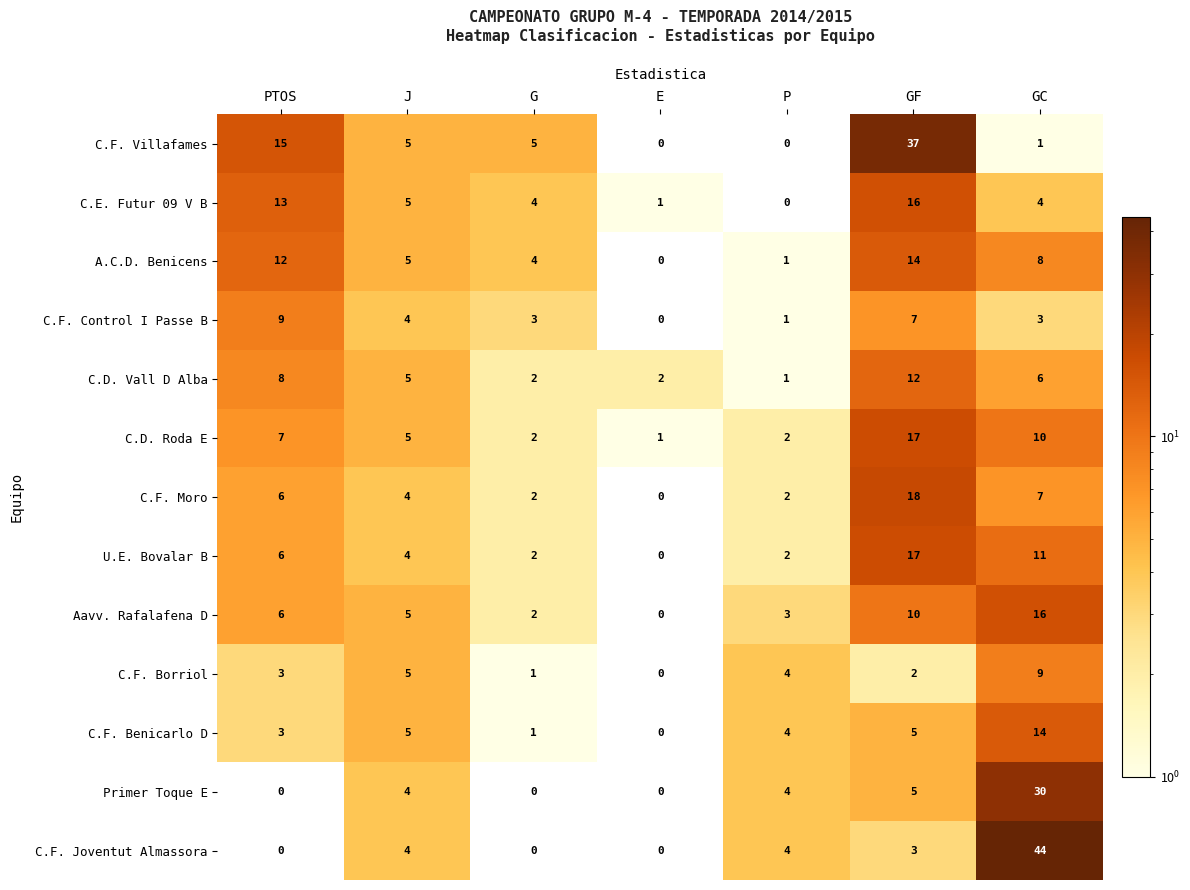

The value of C.D. Vall D Alba at GF is 18. True or false?

False